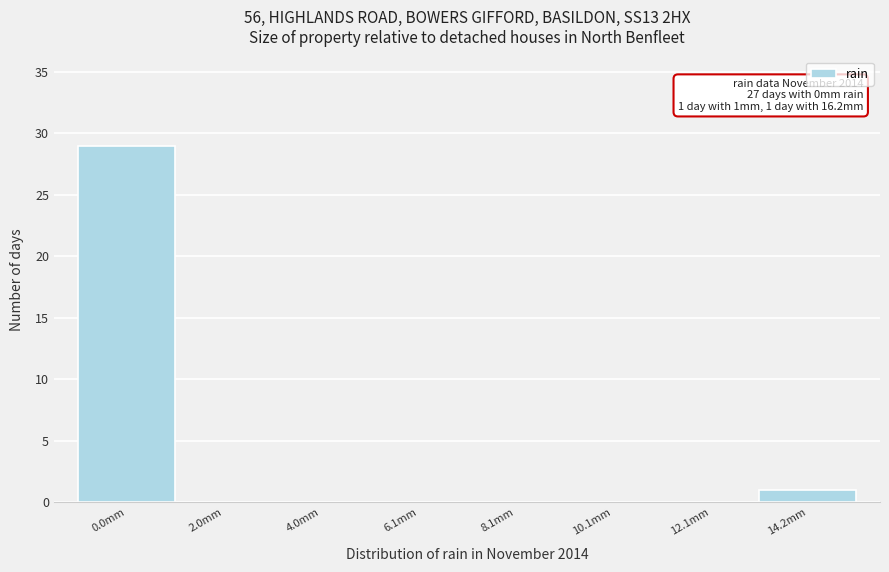

Reading left to right, transcribe all the data shown in this chart.

0.0mm=29	2.0mm=0	4.0mm=0	6.1mm=0	8.1mm=0	10.1mm=0	12.1mm=0	14.2mm=1